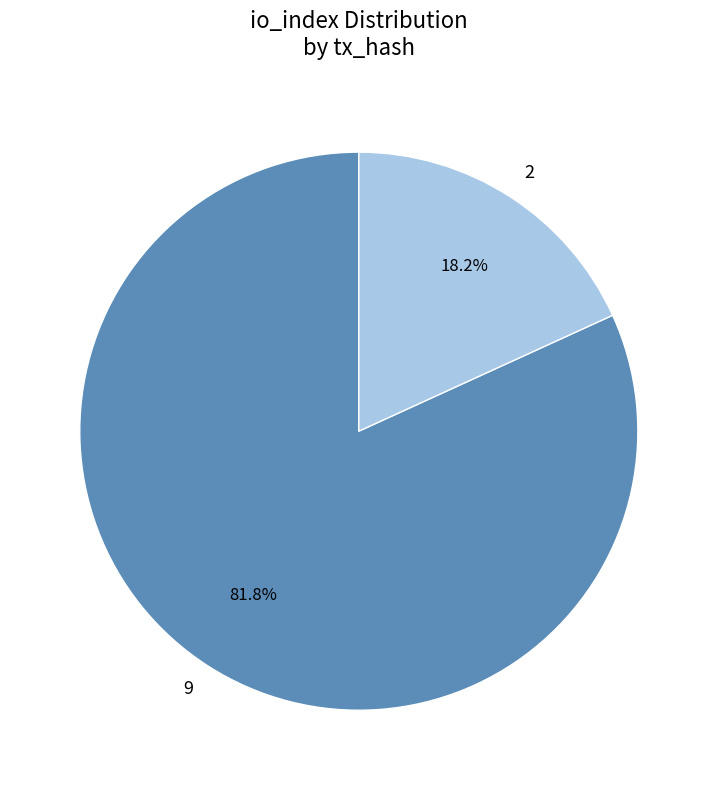

Is it true that 9 is 82% of the pie?

True